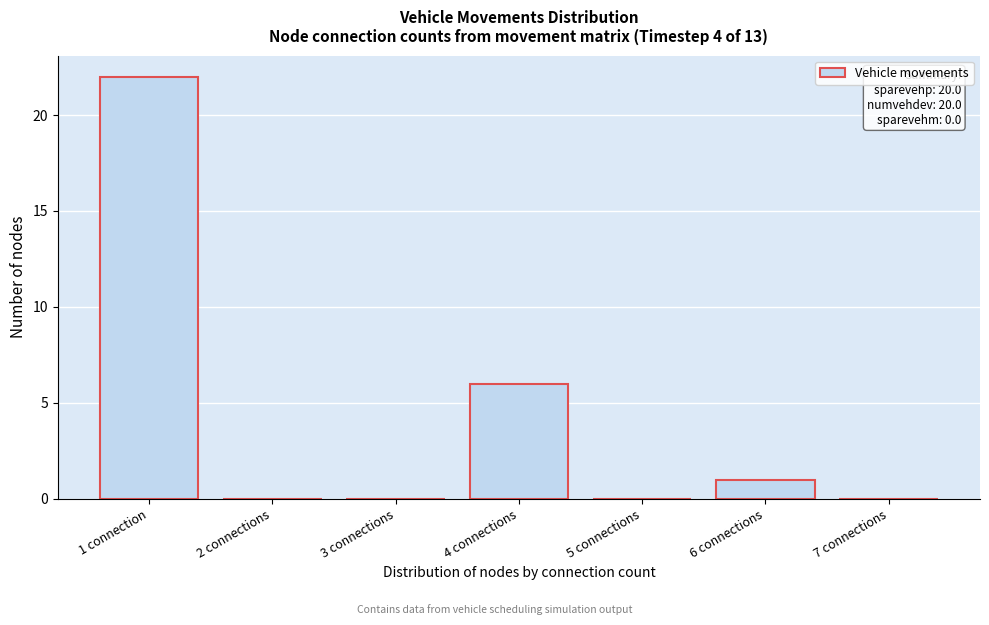

Reading left to right, what are all the values shown in this chart?

1 connection=22	2 connections=0	3 connections=0	4 connections=6	5 connections=0	6 connections=1	7 connections=0